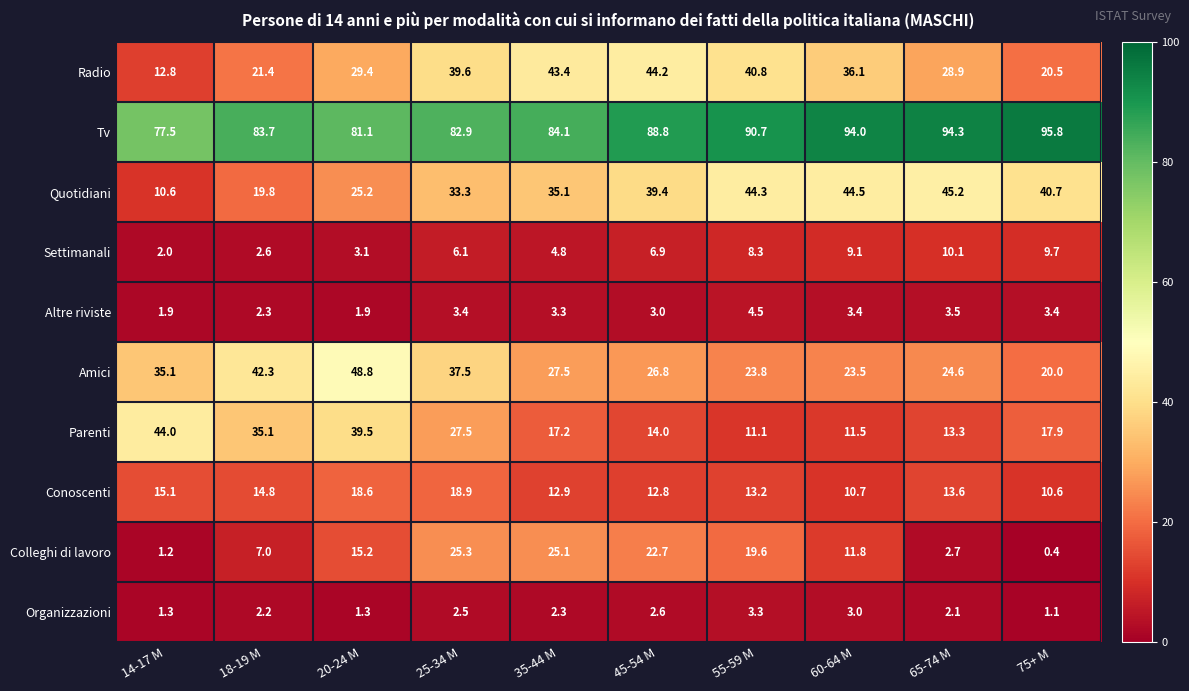

At 60-64 M, list the series in order from largest to smallest.

Tv, Quotidiani, Radio, Amici, Colleghi di lavoro, Parenti, Conoscenti, Settimanali, Altre riviste, Organizzazioni